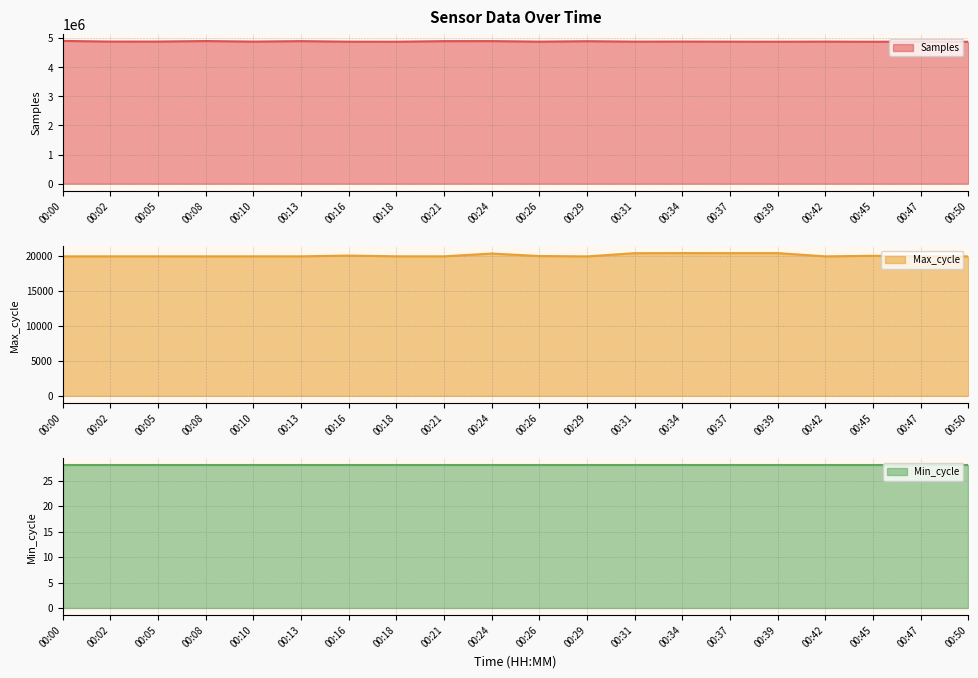

What is the total value across all series at 00:05?

4901741